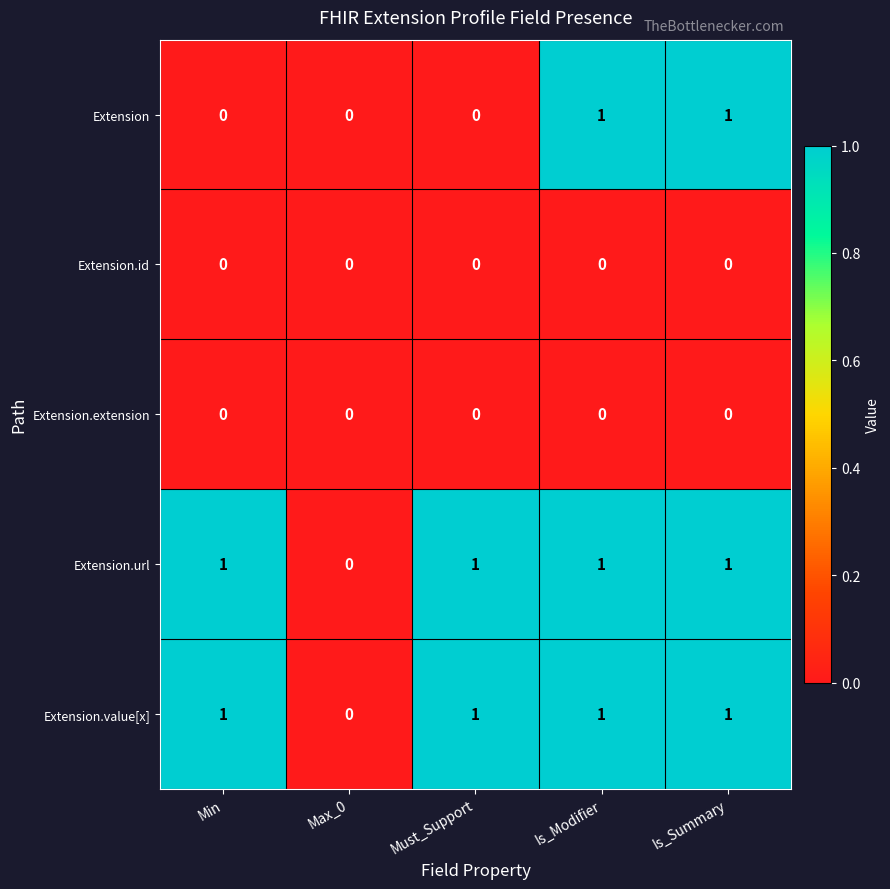

What is the sum of all Extension.url values?

4